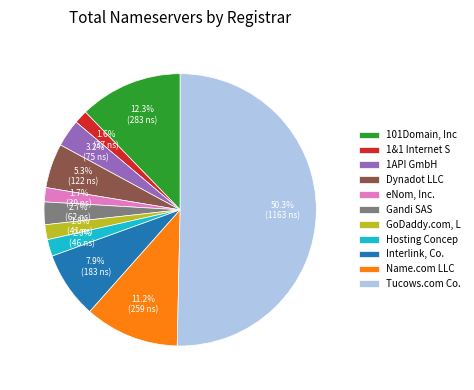

How much of the chart is everything except eNom, Inc.?

98.3%